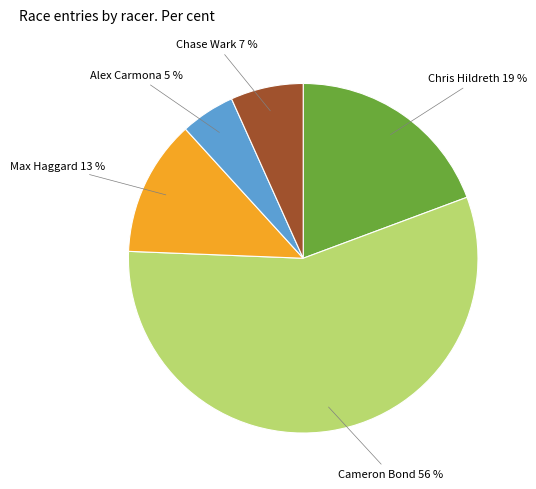

To the nearest percent, what is the difference between the largest and smallest slice percentages?

51%